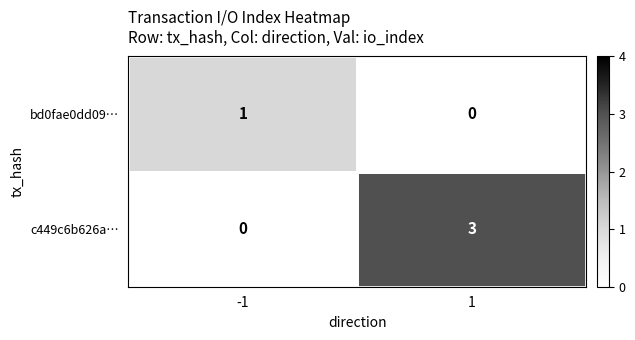

The value of c449c6b626a… at 1 is 5. True or false?

False